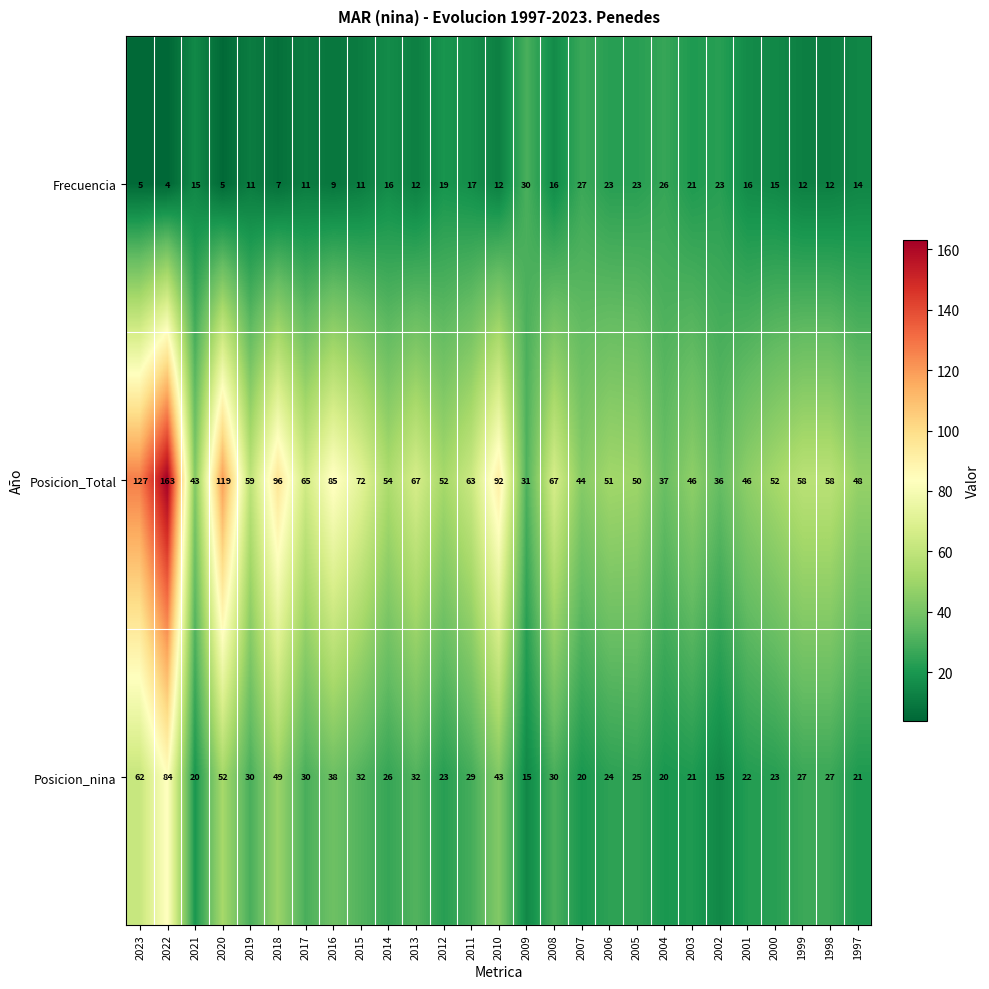

What is the total value across all series at 2021?

78